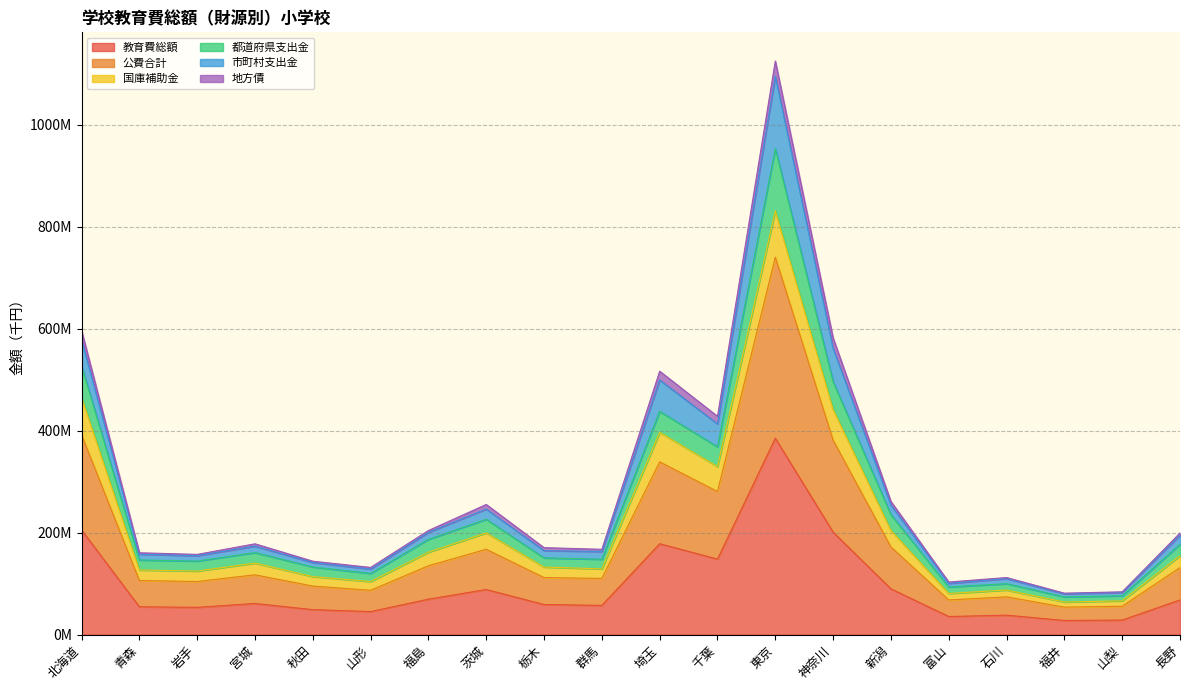

At which label is 都道府県支出金 closest to 513356906?

北海道